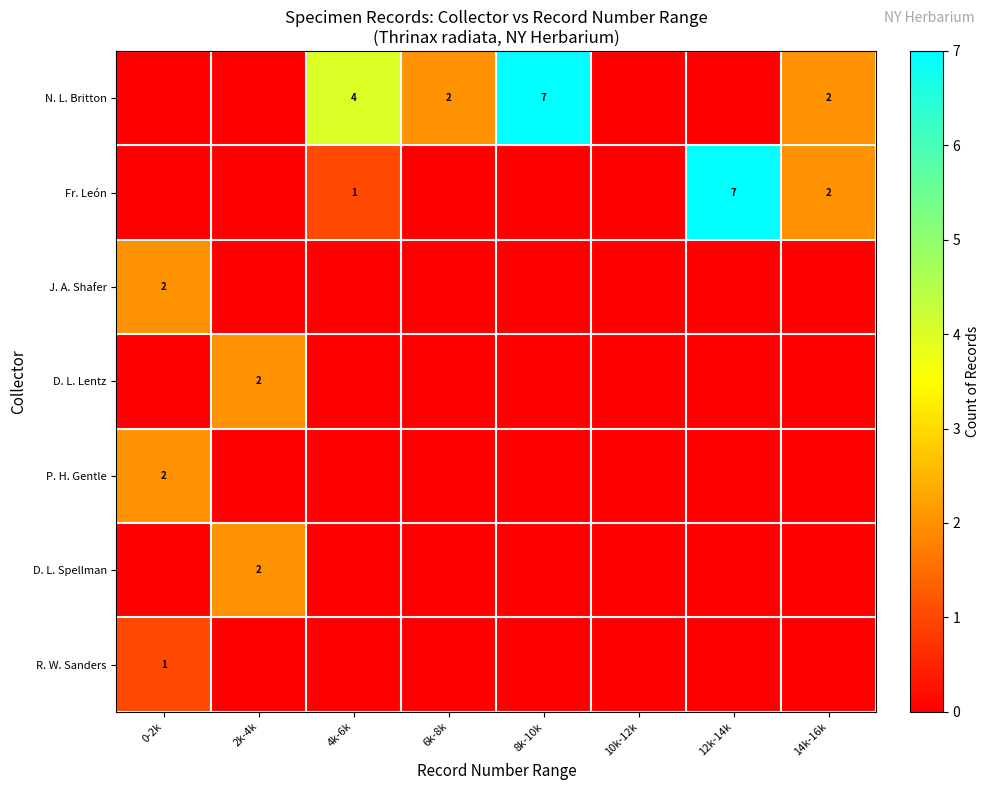

The value of D. L. Lentz at 2k-4k is 2. True or false?

True